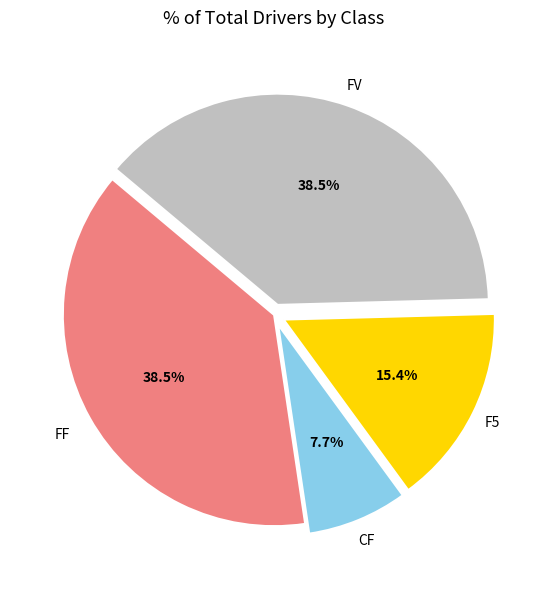

To the nearest percent, what is the difference between the largest and smallest slice percentages?

31%